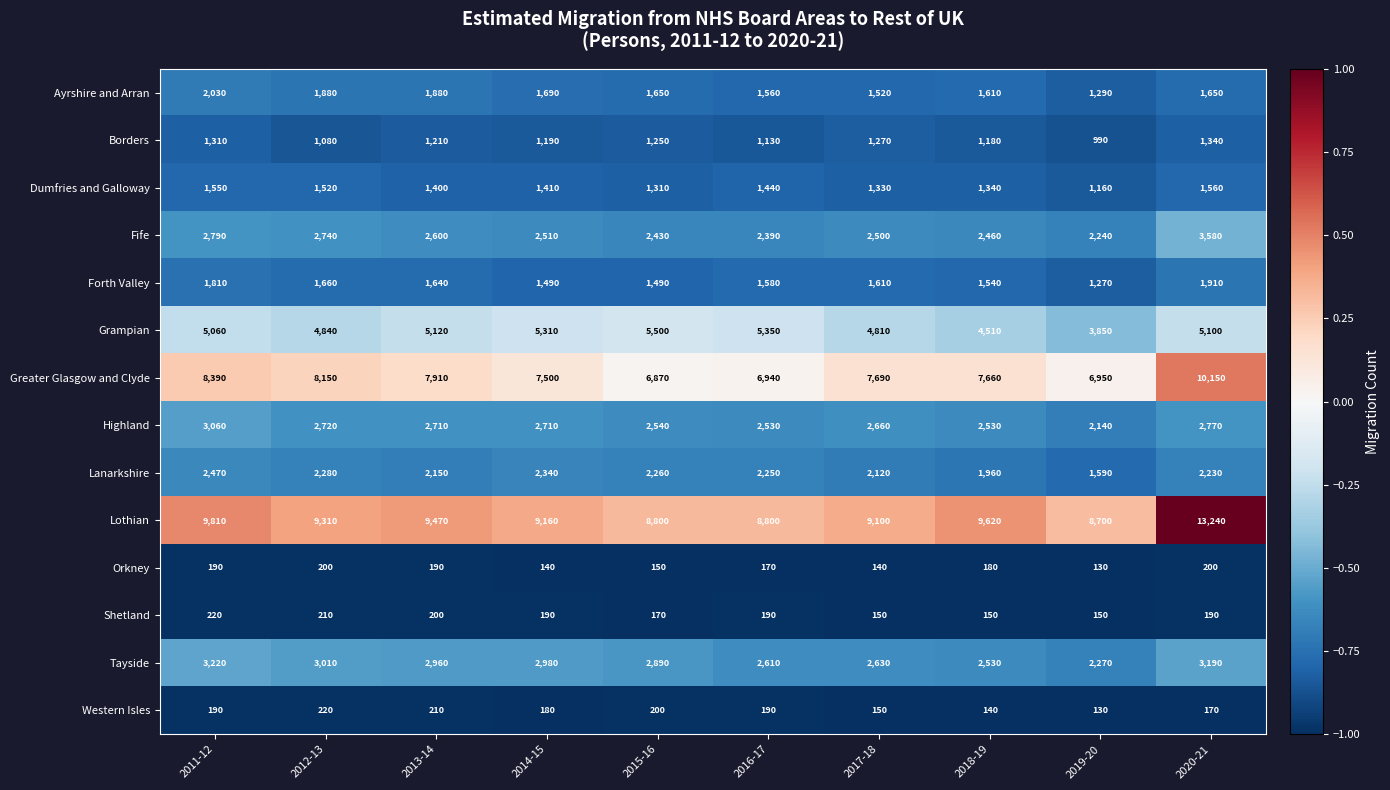

Rank the series at 2015-16 from highest to lowest value.

Lothian, Greater Glasgow and Clyde, Grampian, Tayside, Highland, Fife, Lanarkshire, Ayrshire and Arran, Forth Valley, Dumfries and Galloway, Borders, Western Isles, Shetland, Orkney